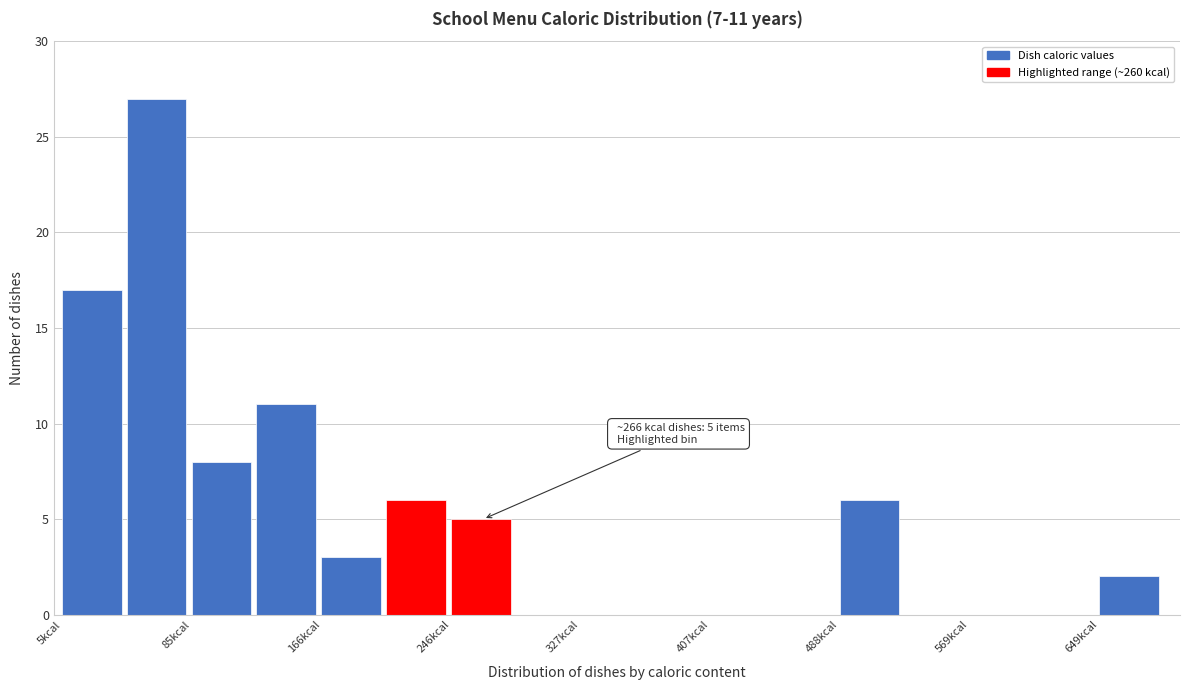

Which range on the x-axis has the tallest bar?

50 to 90